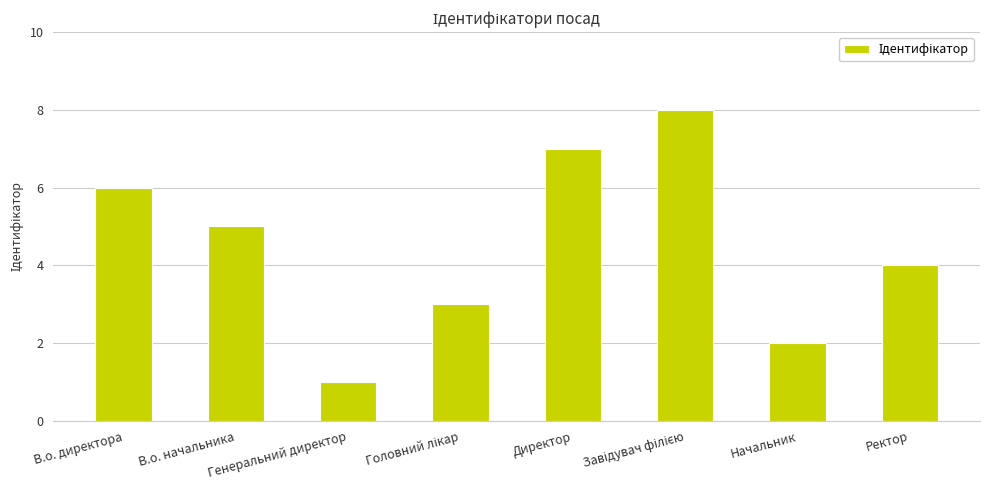

What is the label of the 2nd bar from the right?

Начальник